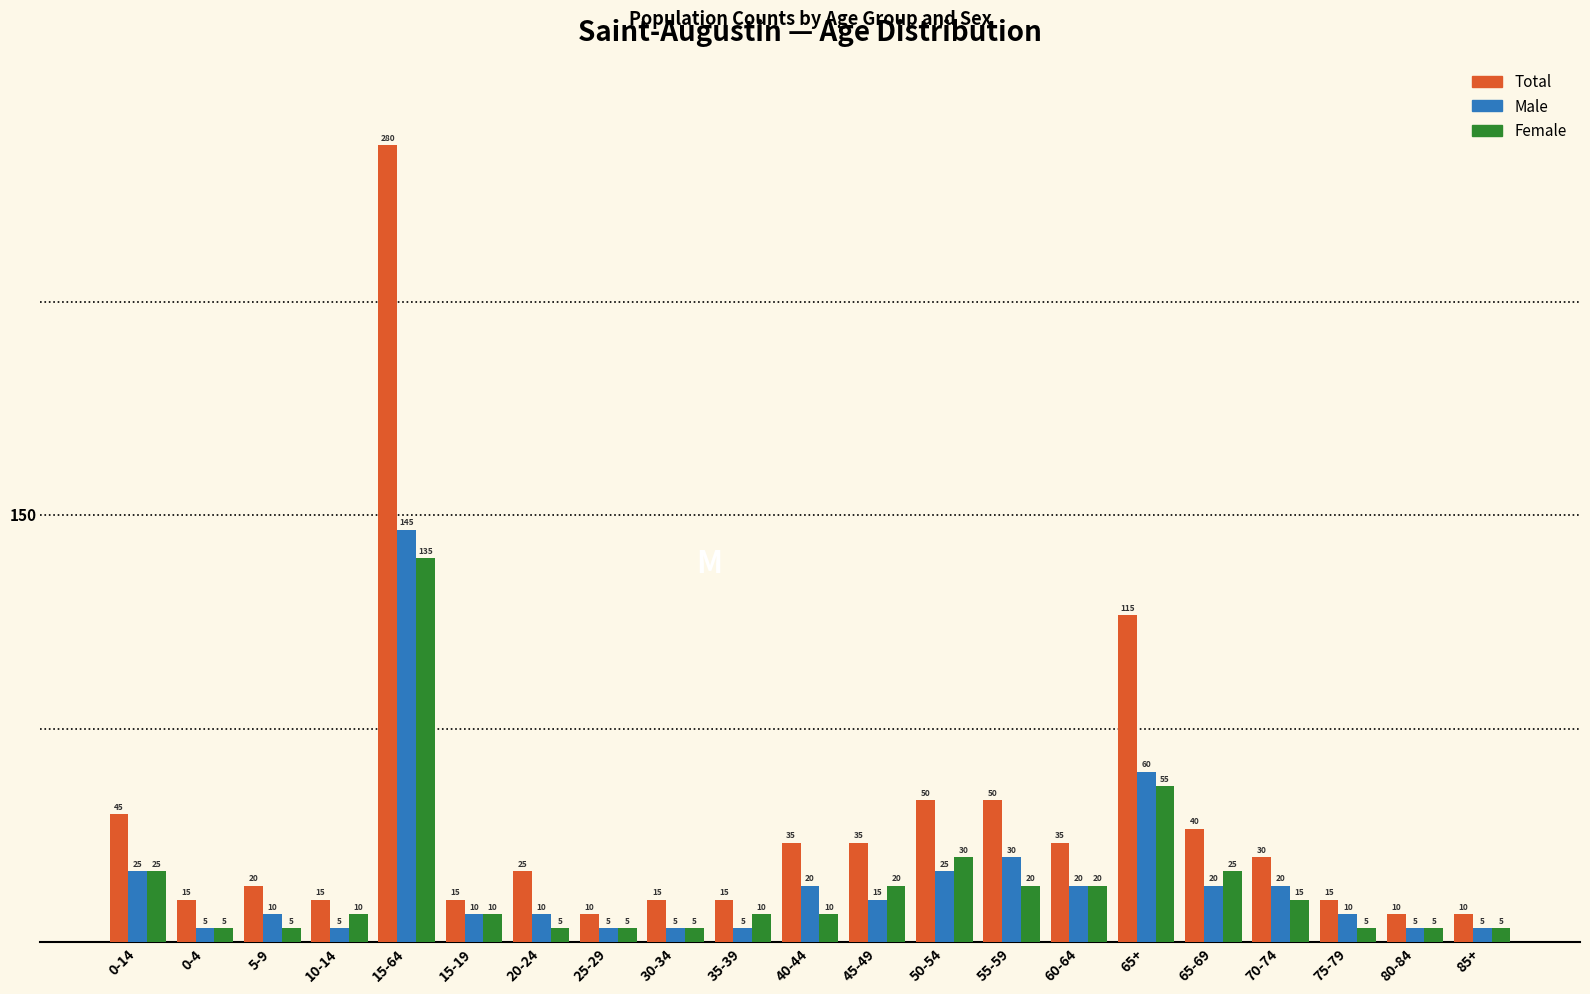

Reading left to right, list all the values displayed in this chart.

Total: 45	15	20	15	280	15	25	10	15	15	35	35	50	50	35	115	40	30	15	10	10
Male: 25	5	10	5	145	10	10	5	5	5	20	15	25	30	20	60	20	20	10	5	5
Female: 25	5	5	10	135	10	5	5	5	10	10	20	30	20	20	55	25	15	5	5	5